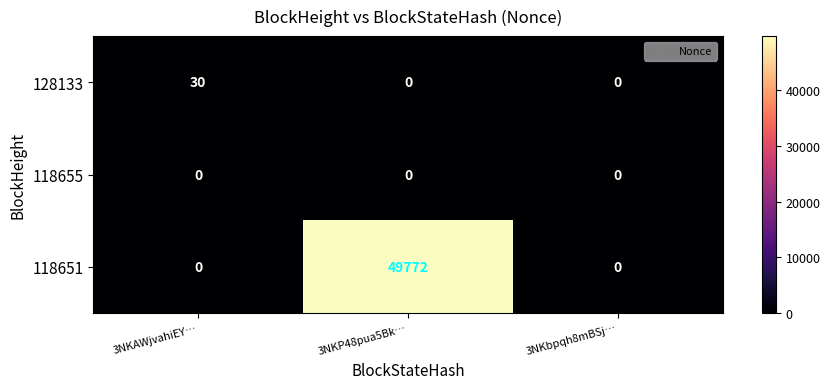

Rank the series by their maximum value, from lowest to highest.

118655, 128133, 118651